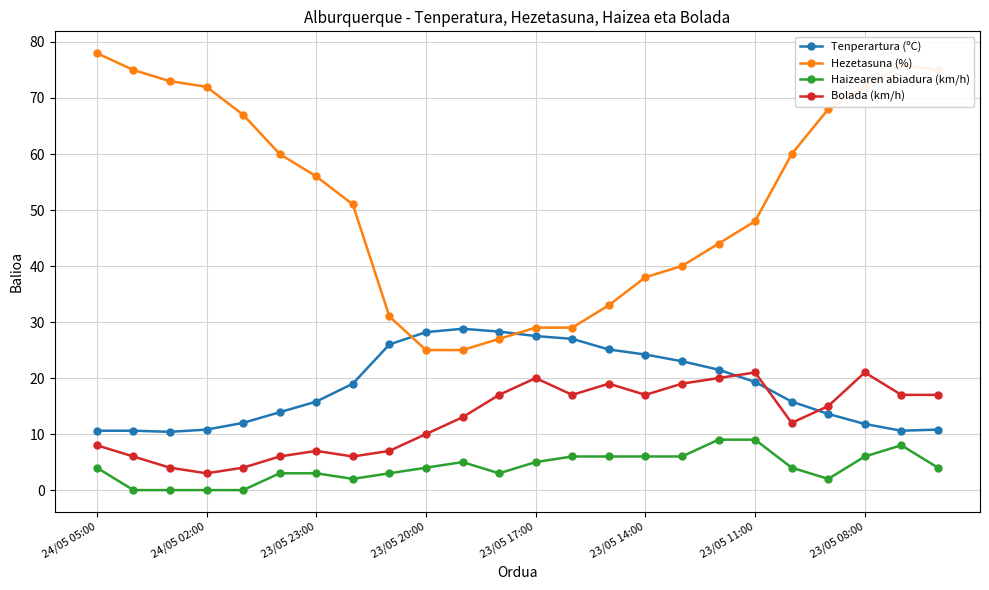

True or false: Tenperartura (ºC) and Haizearen abiadura (km/h) cross at least once.

False